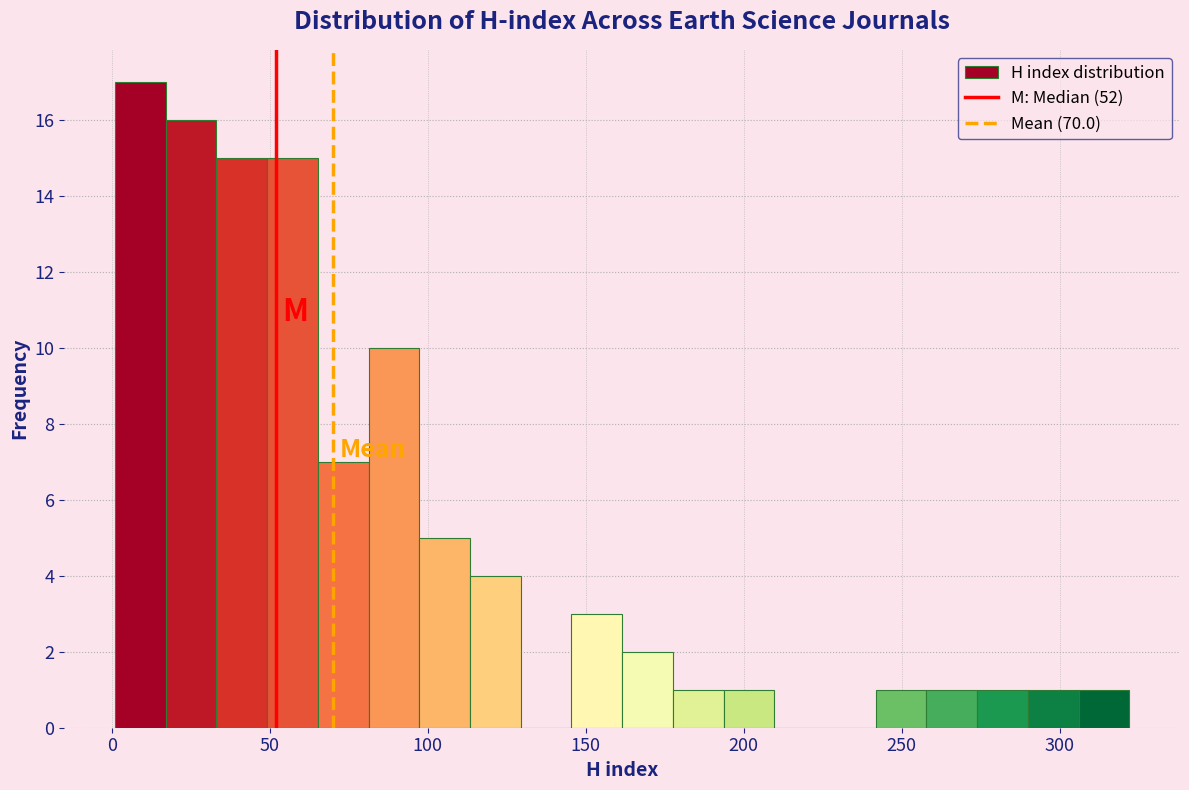

Around what value on the x-axis is the tallest bar? Give the approximate position of its centre, as read against the axis.

10